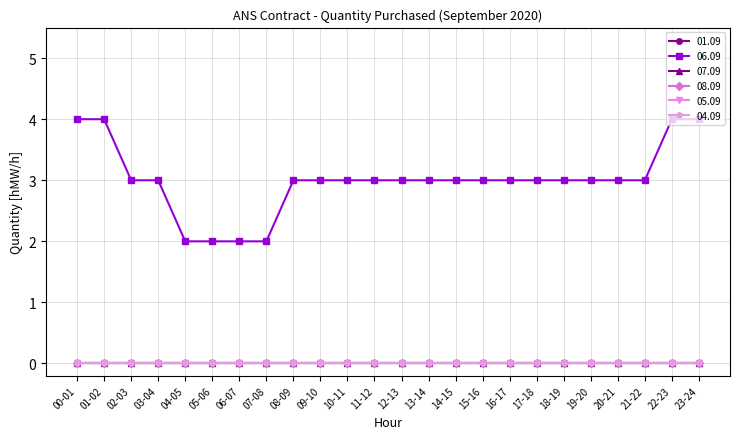

True or false: 05.09 and 07.09 cross at least once.

False